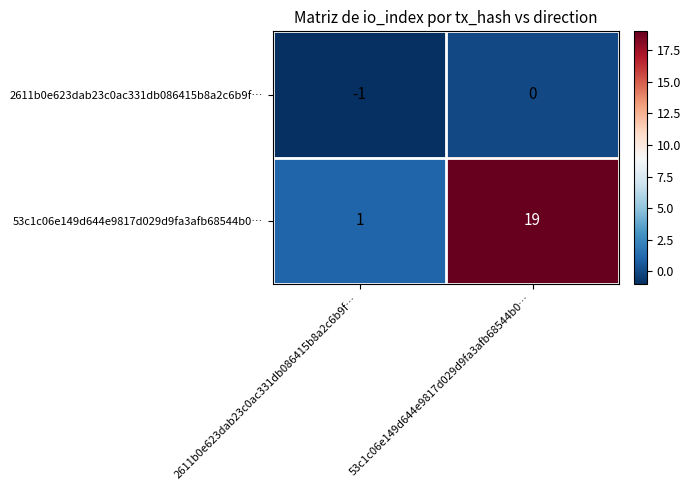

Is it true that 53c1c06e149d644e9817d029d9fa3afb68544b0… equals 19 at 53c1c06e149d644e9817d029d9fa3afb68544b0…?

True